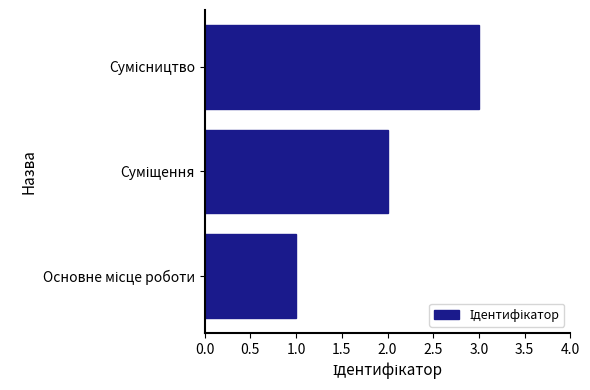

What is the sum of all values?

6